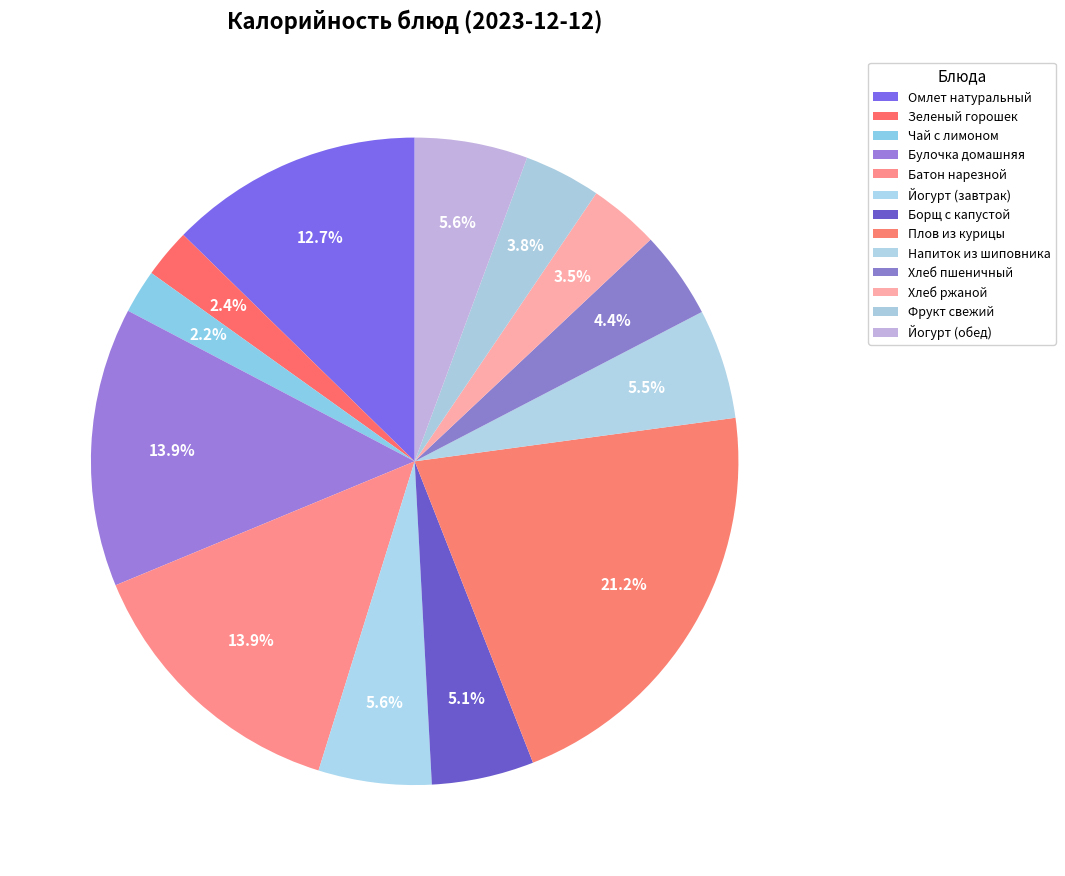

How much of the chart is everything except Омлет натуральный?

87.3%